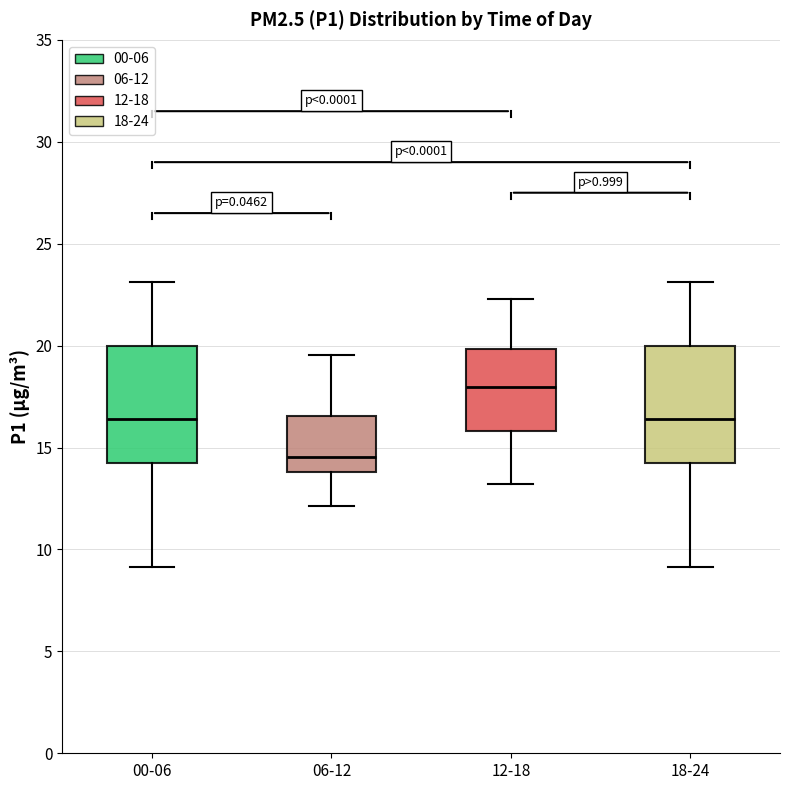

Reading left to right, read every box against the y-axis: the position of its median line, the range the box covers, and the ends of its whiskers. The values are not printed on the chart, so give them approximately, as read against the axis.

00-06: median 16.5, box 14.5 to 20.0, whiskers 9.0 to 23.0
06-12: median 14.5, box 14.0 to 16.5, whiskers 12.0 to 19.5
12-18: median 18.0, box 16.0 to 20.0, whiskers 13.0 to 22.5
18-24: median 16.5, box 14.5 to 20.0, whiskers 9.0 to 23.0